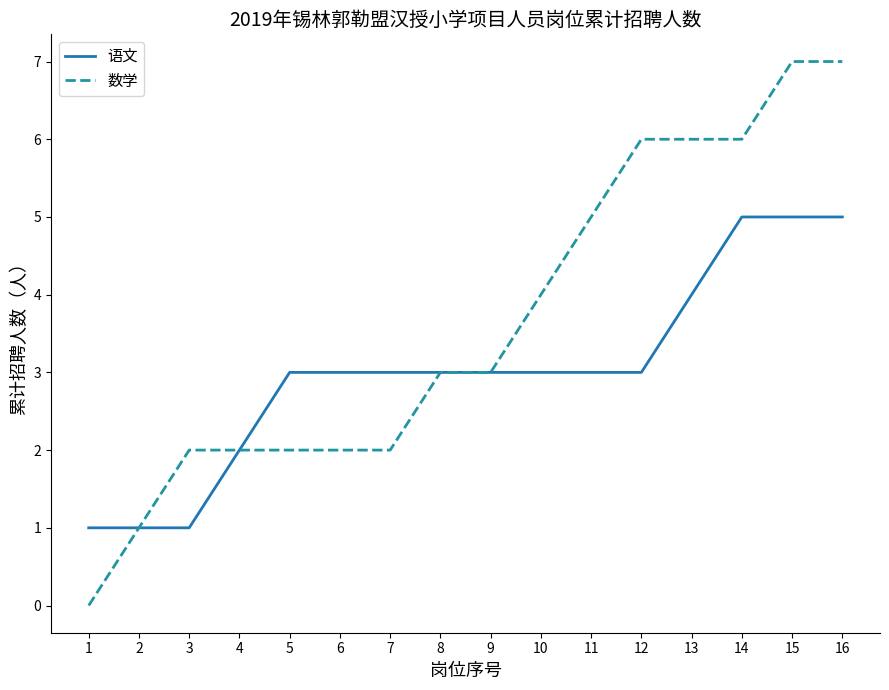

What is the approximate value of 数学 at 6?

2